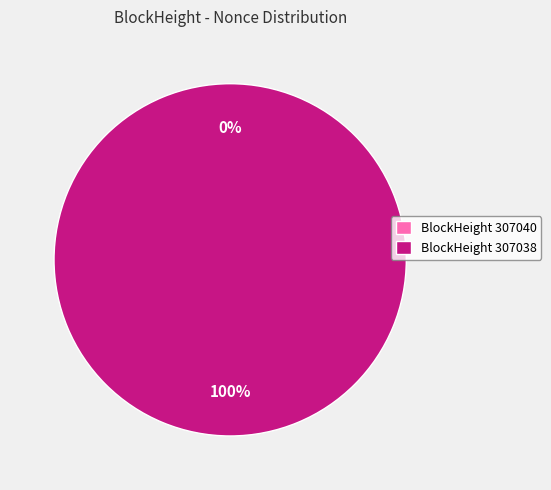

The 307038 slice represents 99% of the pie. True or false?

False